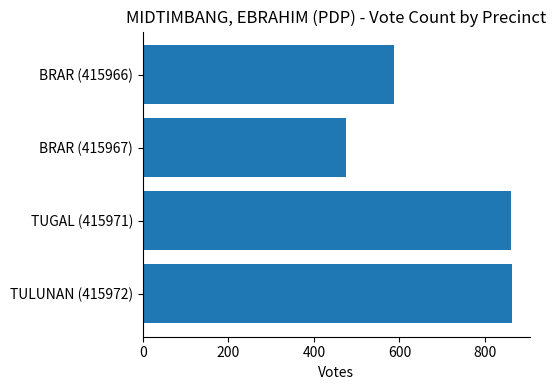

Count the number of categories in the chart.

4